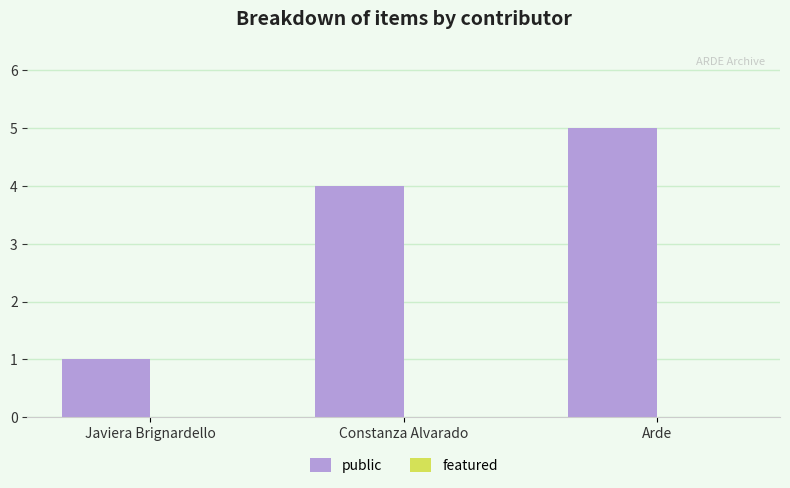

Reading left to right, what are all the values shown in this chart?

1	4	5